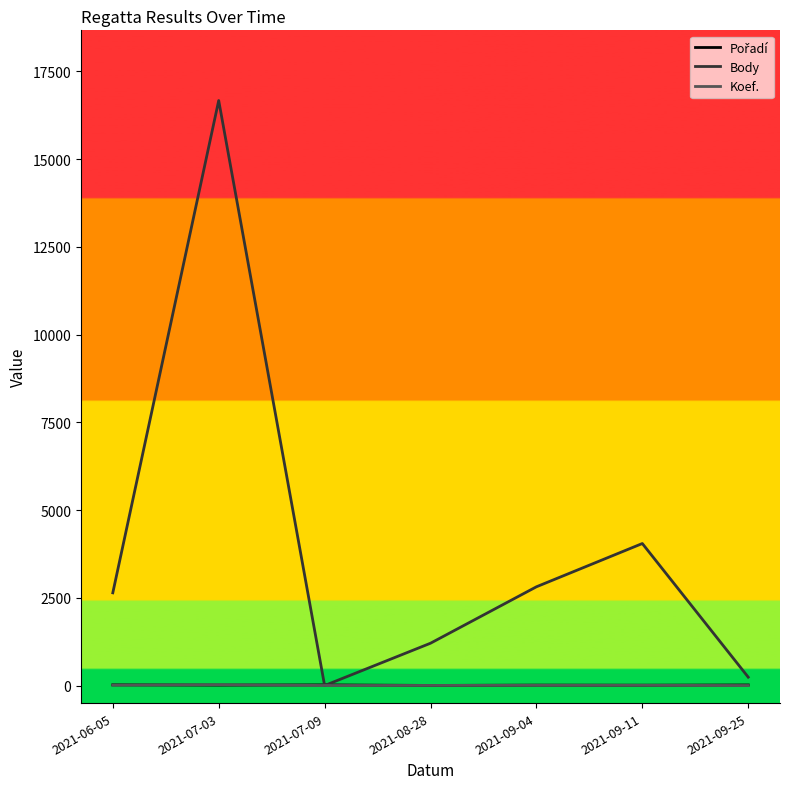

At which category is the sum across all series the highest?

2021-07-03